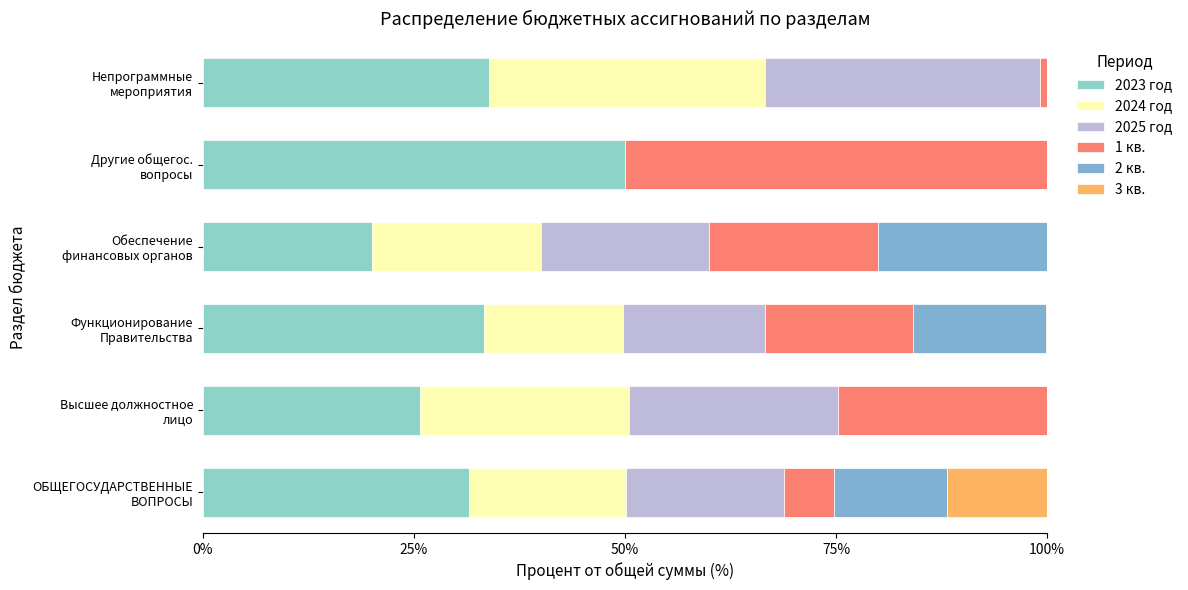

Count the number of categories in the chart.

6